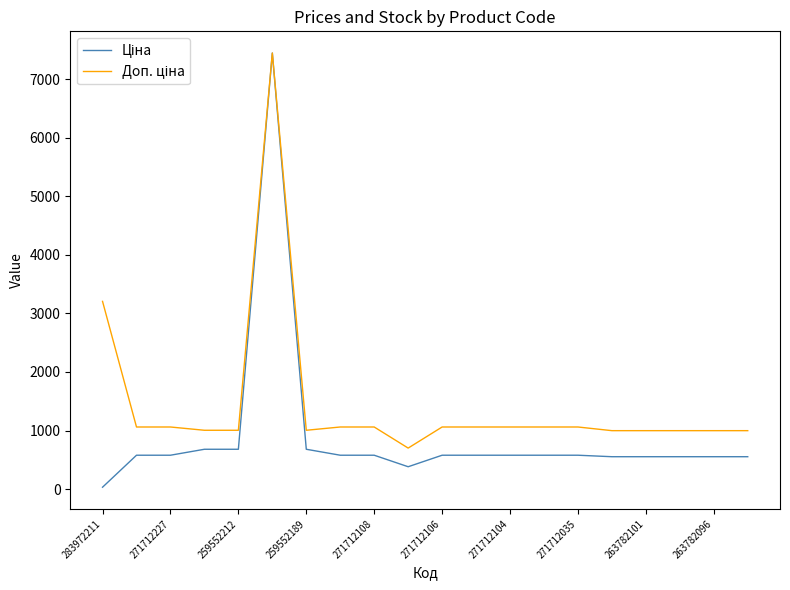

Reading right to left, what are all the values shown in this chart?

Ціна: 552.7	552.7	552.7	552.7	552.7	578.1	578.1	578.1	578.1	578.1	381.6	578.1	578.1	679.8	7444.6	679.8	679.8	578.1	578.1	32.0
Доп. ціна: 997.5	997.5	997.5	997.5	997.5	1060.0	1060.0	1060.0	1060.0	1060.0	700.0	1060.0	1060.0	1004.1	7444.6	1004.1	1004.1	1060.0	1060.0	3205.0